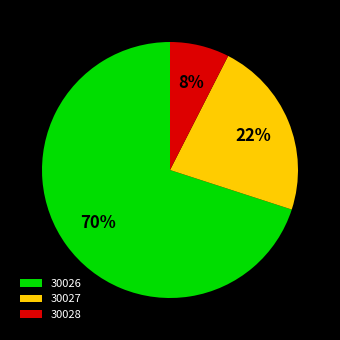

Does 30027 represent more than half of the total?

No